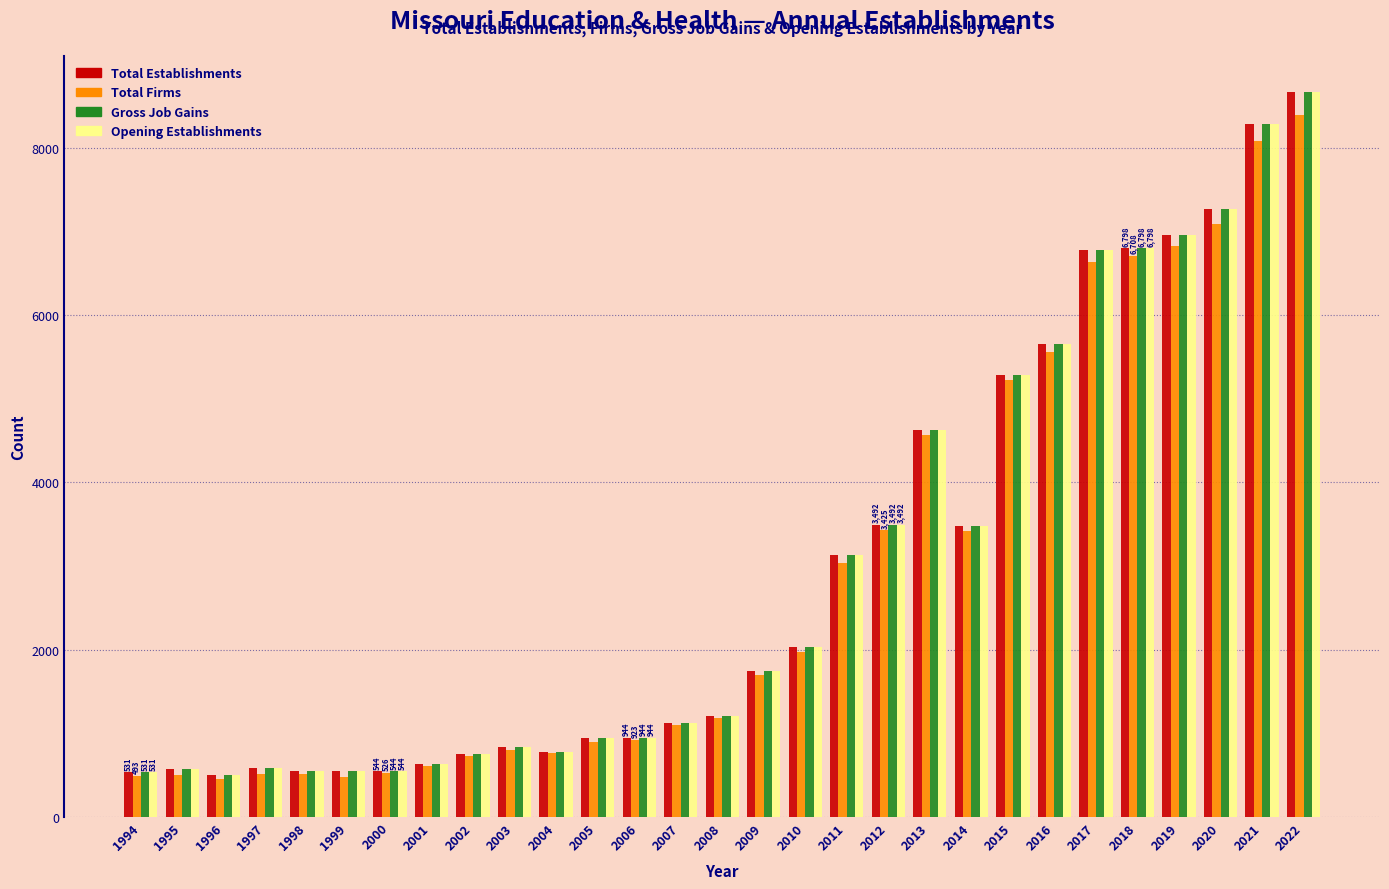

Is it true that Total Firms equals 8391 at 2022?

True